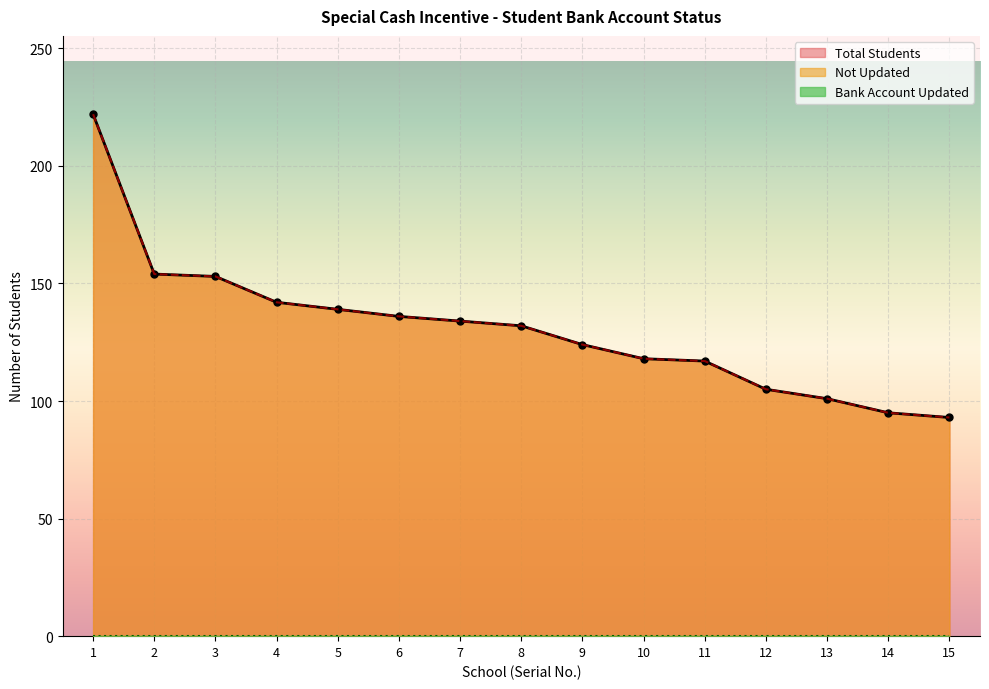

What is the difference between the second highest and second lowest values in the Not Updated series?

59